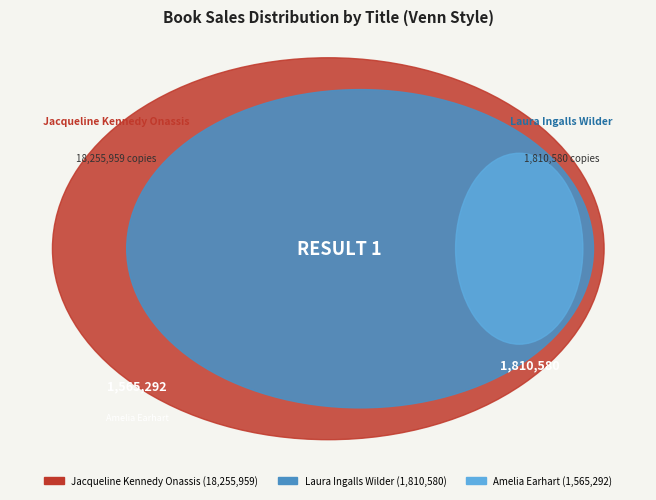

Count the number of slices in the pie.

3